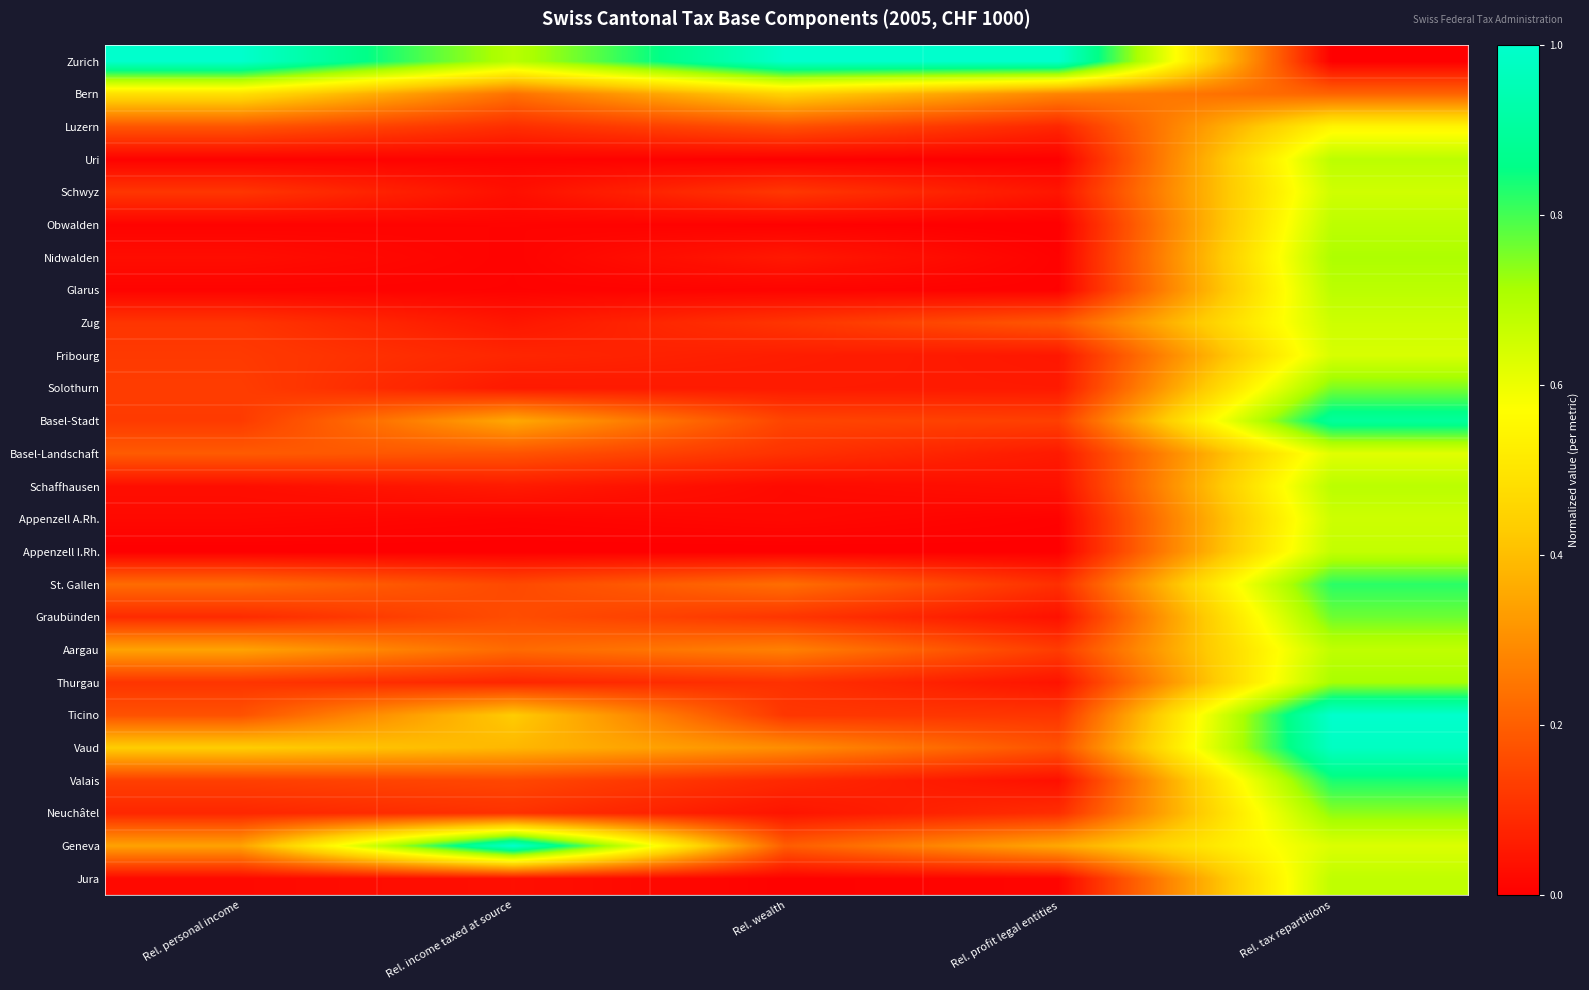

Which series has the largest total across all categories?

Zurich